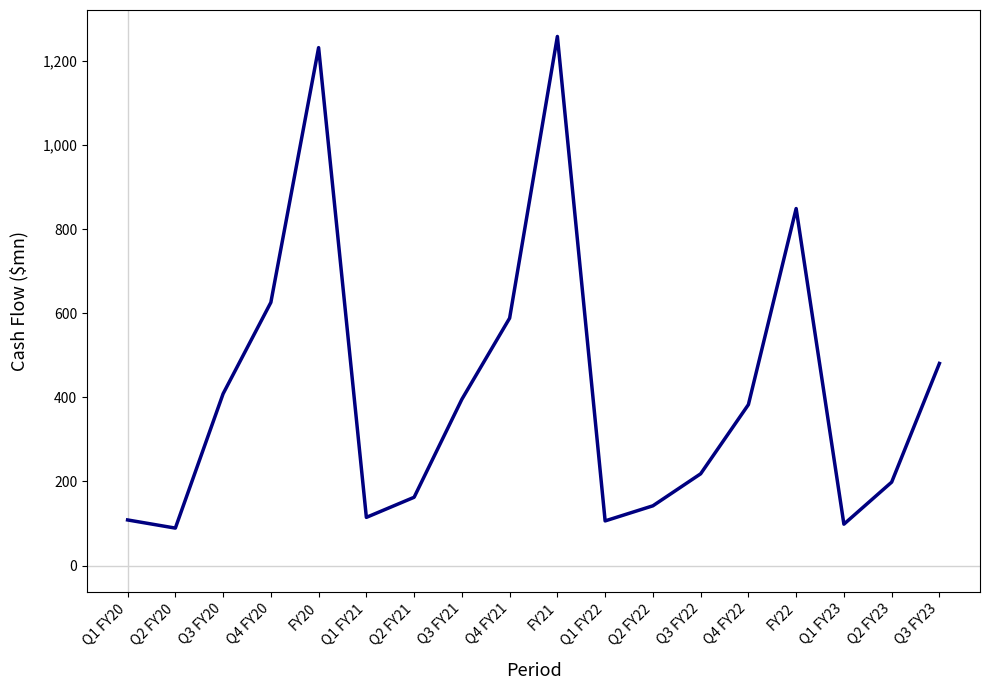

Approximately how many times larger is the value at Q1 FY22 compared to Q1 FY23?

1.1